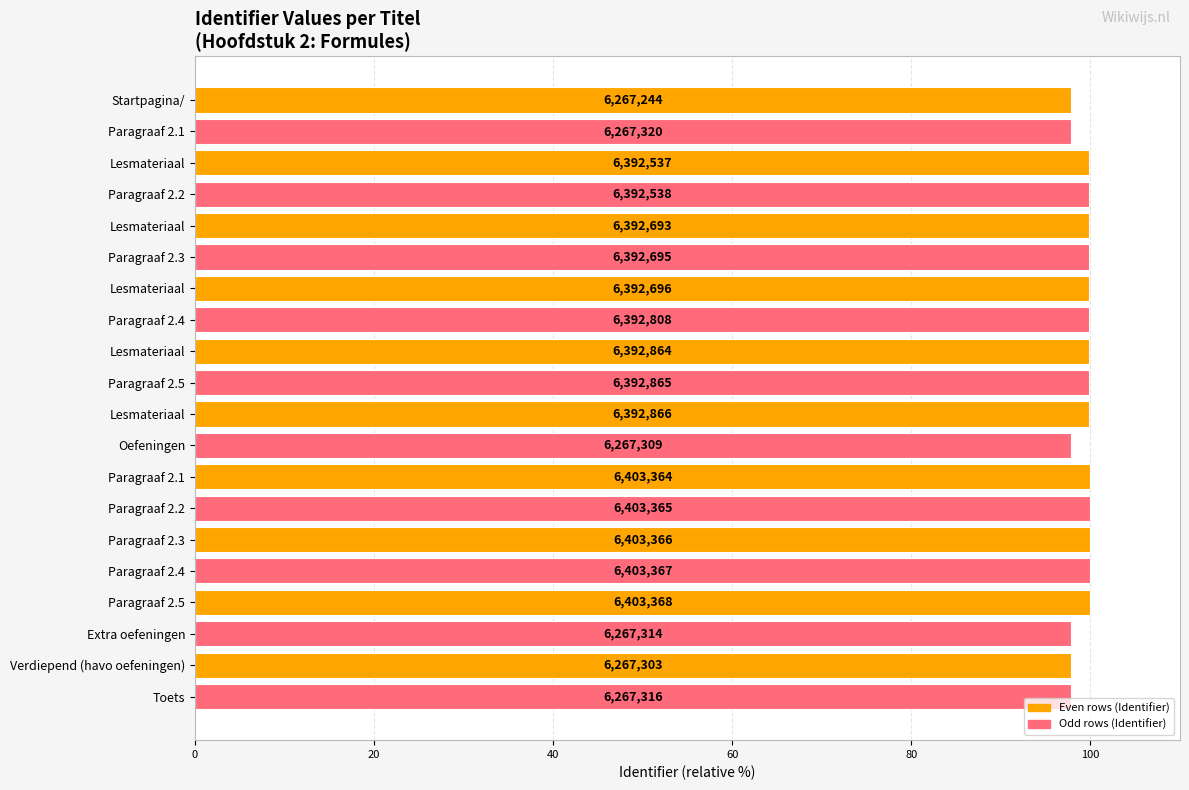

How many bars are there in total?

20